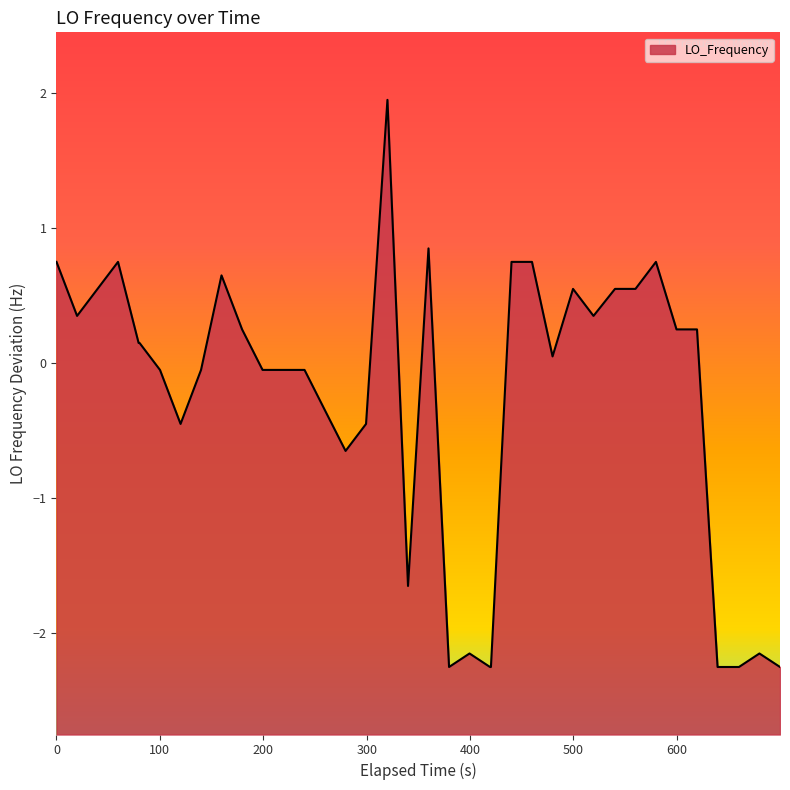

How many interior local valleys (lower than both neighbors) does the data have?

7